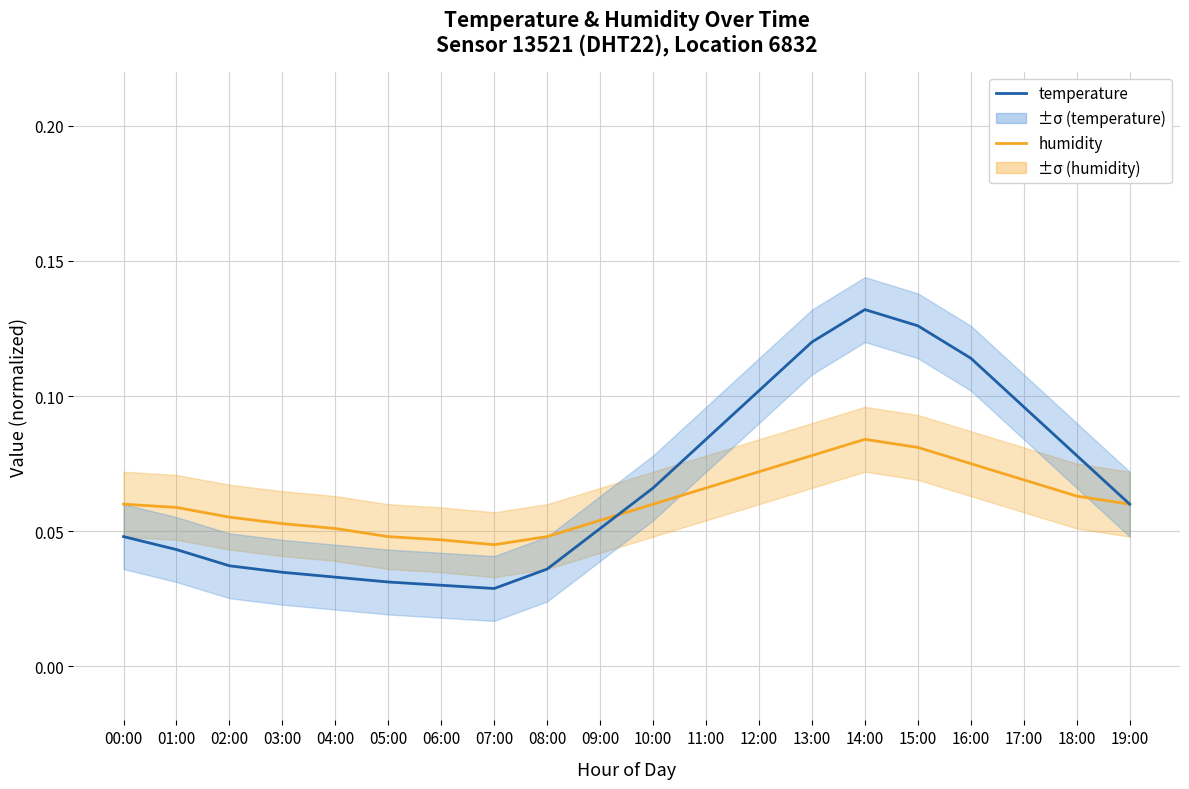

How many distinct data groups are displayed?

2